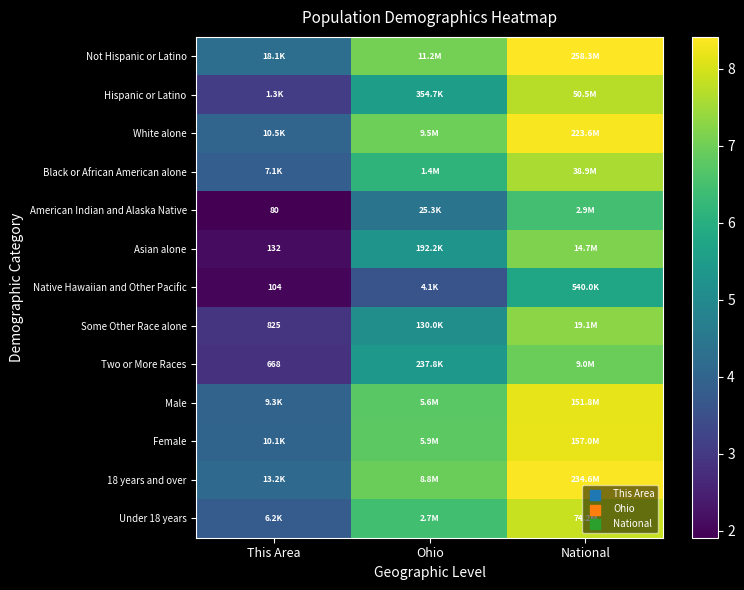

What is the greatest value displayed?

8.4